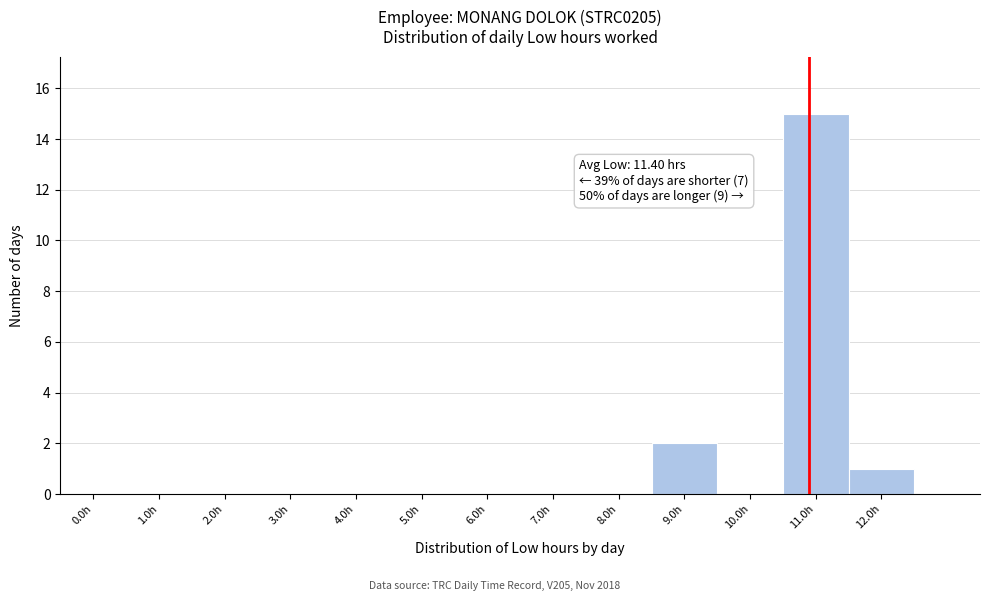

Reading left to right, transcribe all the data shown in this chart.

0.0h=0	1.0h=0	2.0h=0	3.0h=0	4.0h=0	5.0h=0	6.0h=0	7.0h=0	8.0h=0	9.0h=2	10.0h=0	11.0h=15	12.0h=1